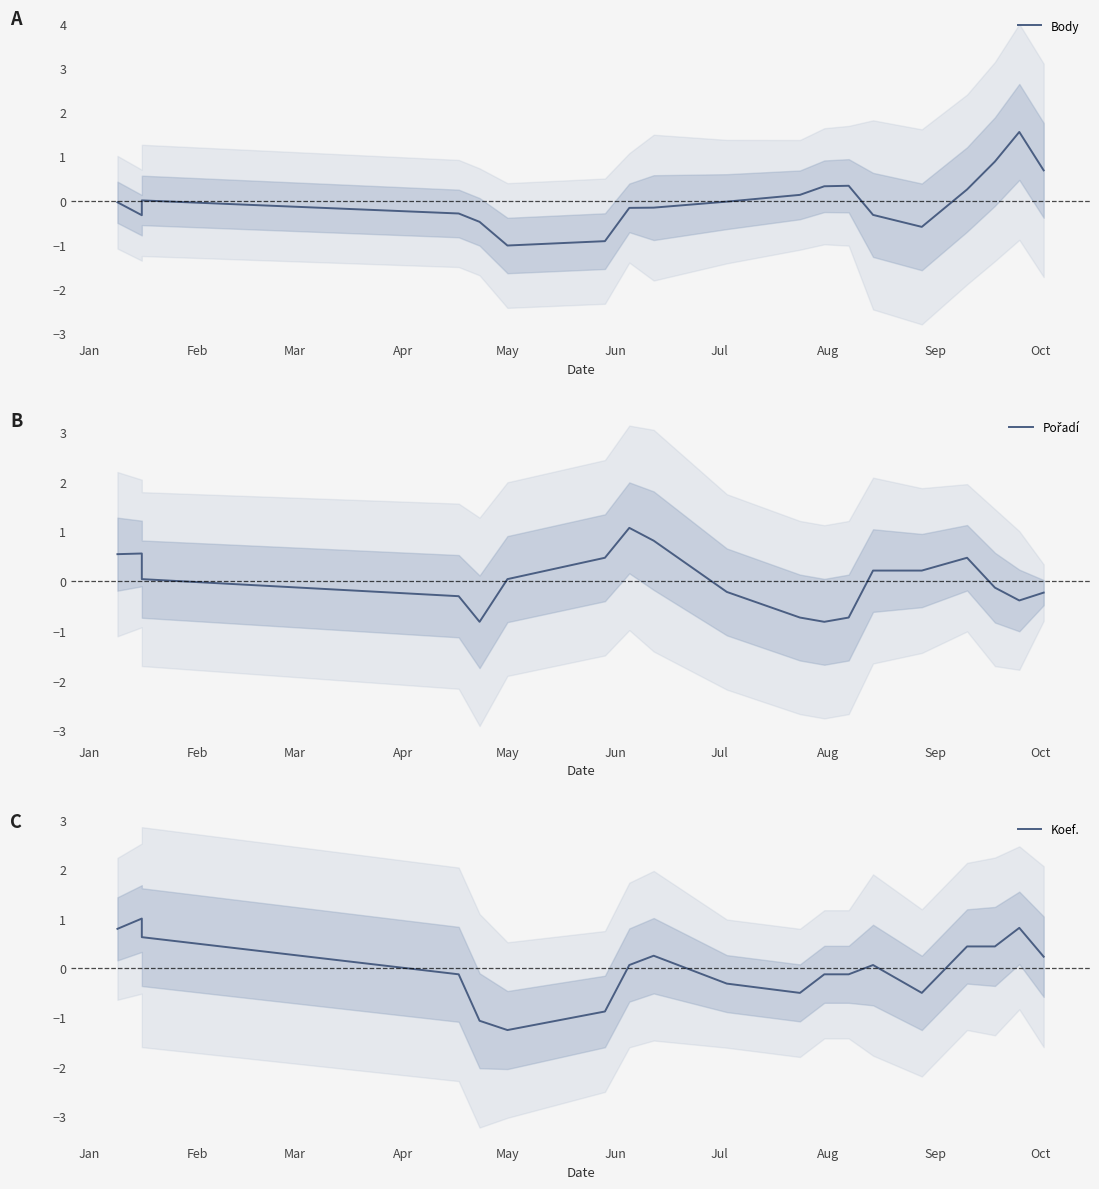

What are all the series names shown in the legend?

Body, Pořadí, Koef.